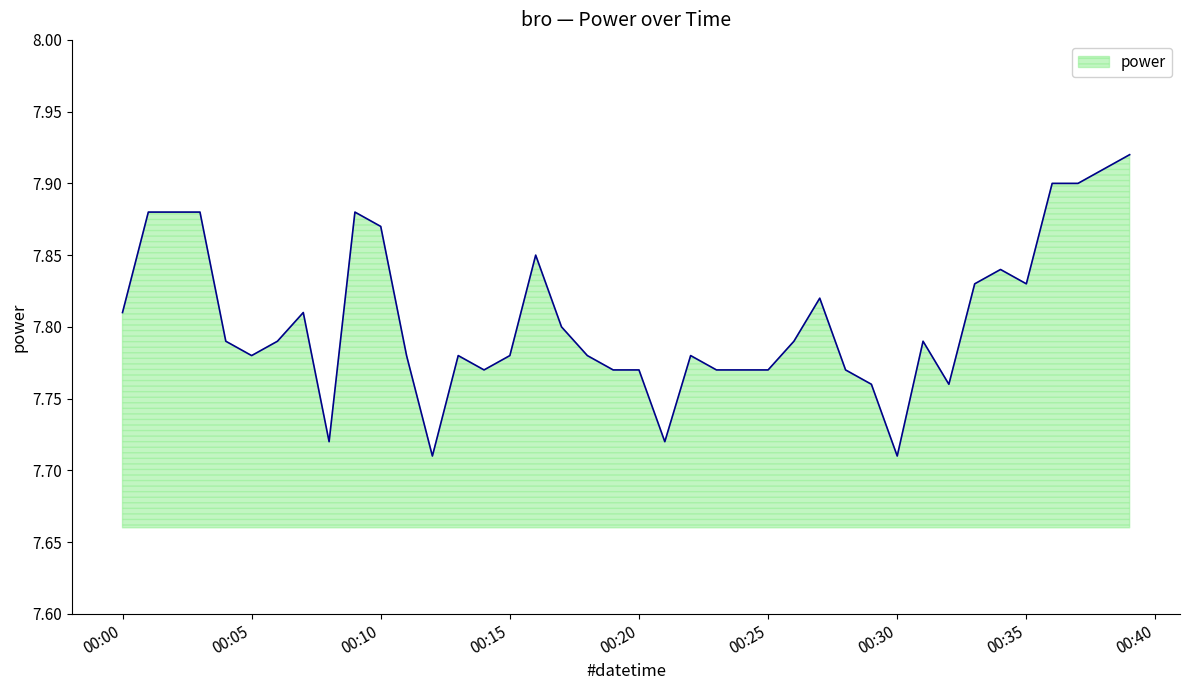

How many lines are shown in the chart?

1